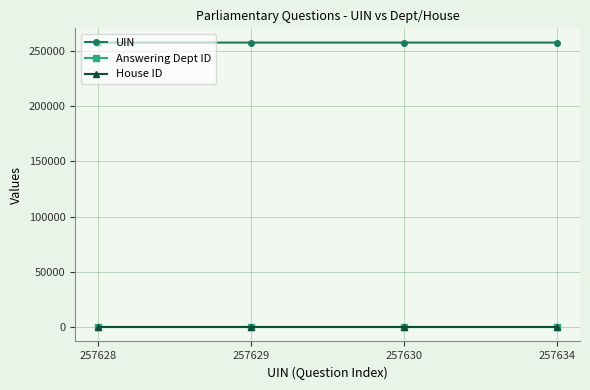

What is the value of the Answering Dept ID point at the 4th from the left?

54